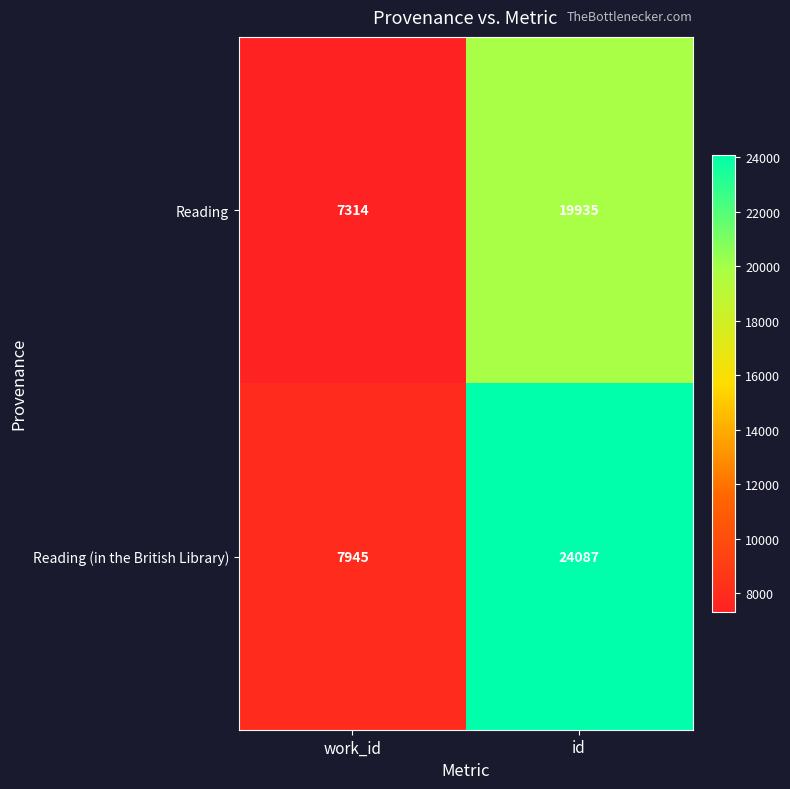

Between work_id and id, which series saw the biggest shift?

Reading (in the British Library)